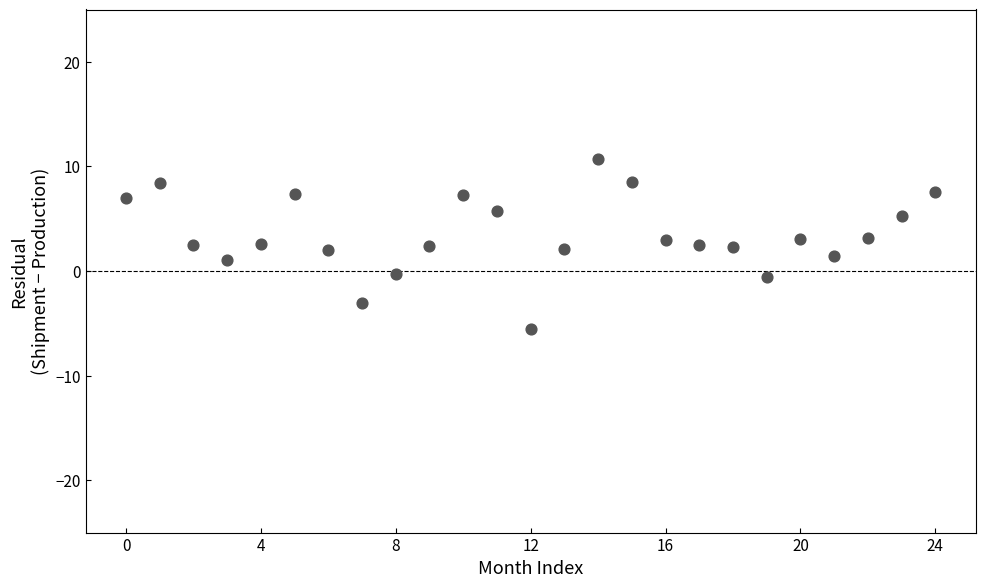

What is the range of Y values (max minus min)?

16.2